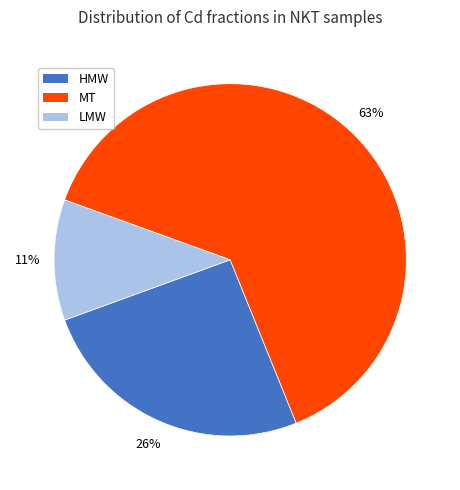

Is HMW the majority of the pie?

No